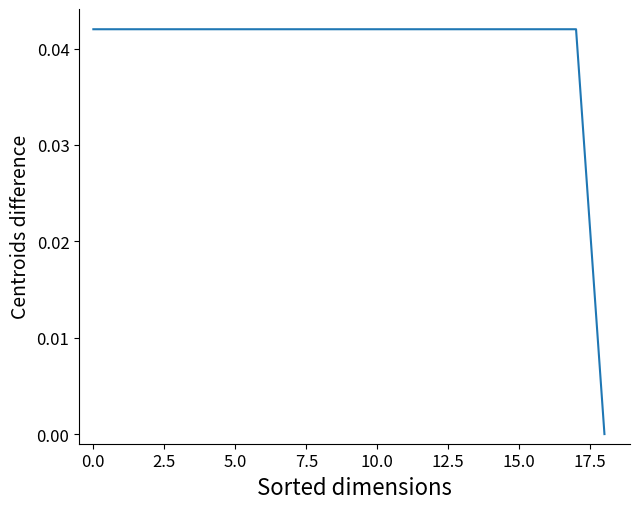

Which label corresponds to the smallest value in the chart?

18